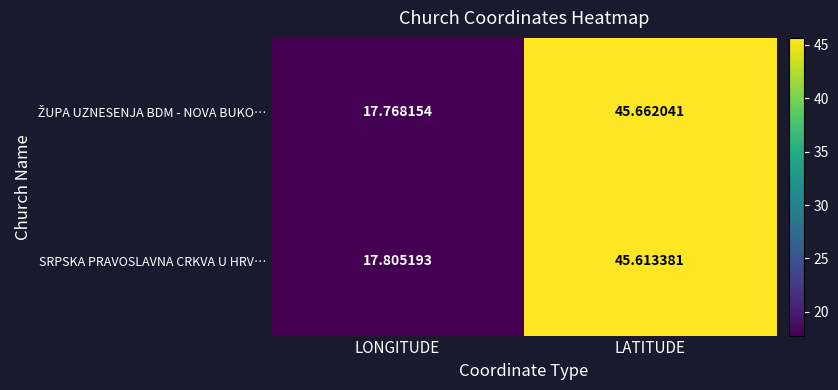

At which category is the sum across all series the highest?

LATITUDE